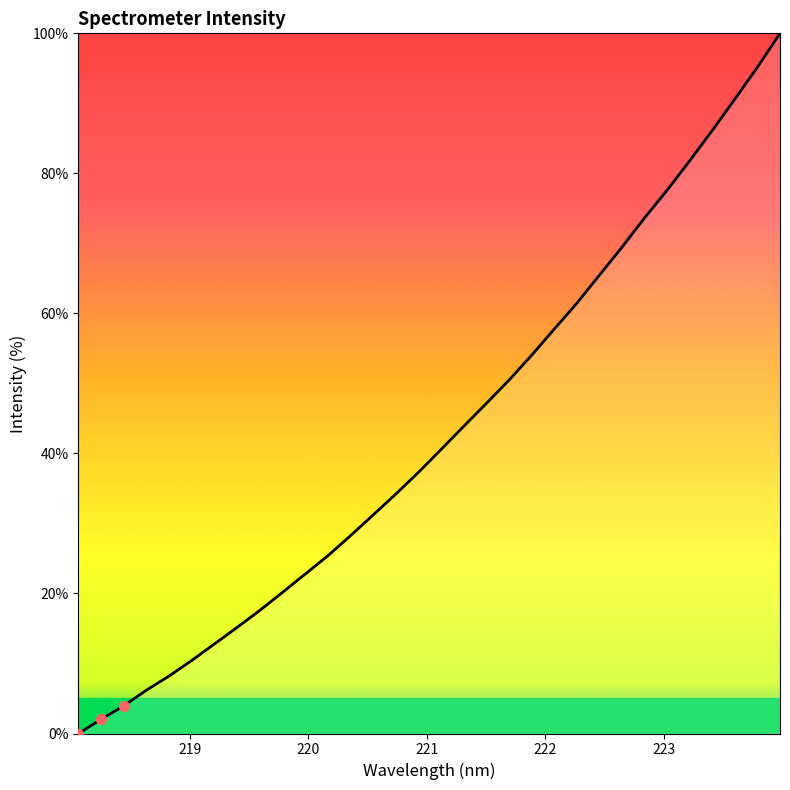

What is the difference between the maximum and minimum values?

100.0